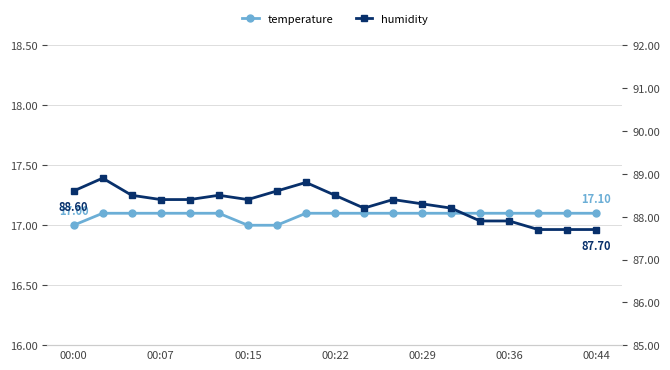

True or false: humidity has a value of 87.7 at 00:44.

True